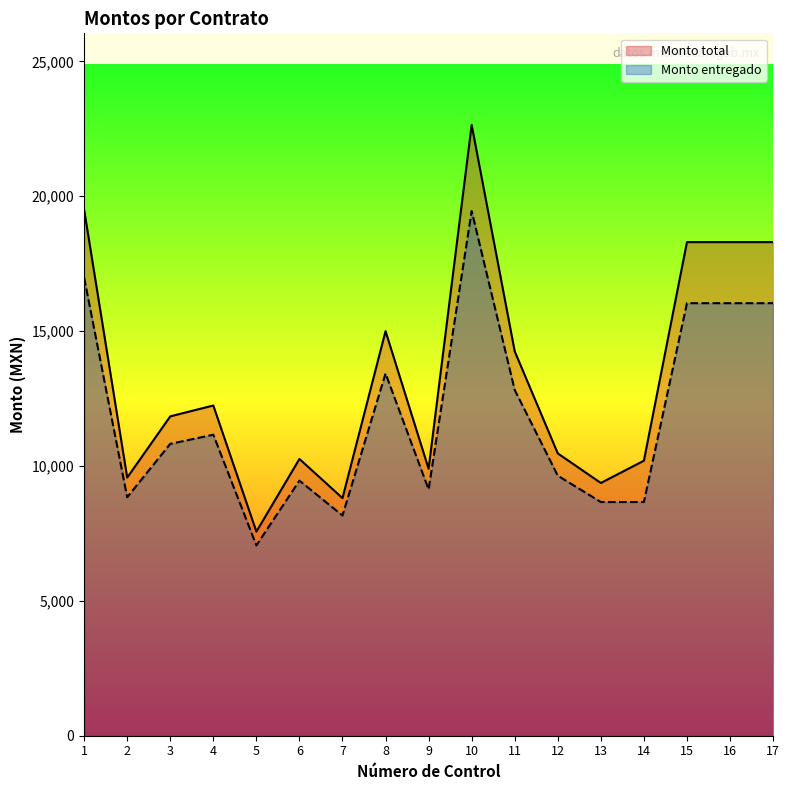

Rank the series by their maximum value, from lowest to highest.

Monto entregado, Monto total